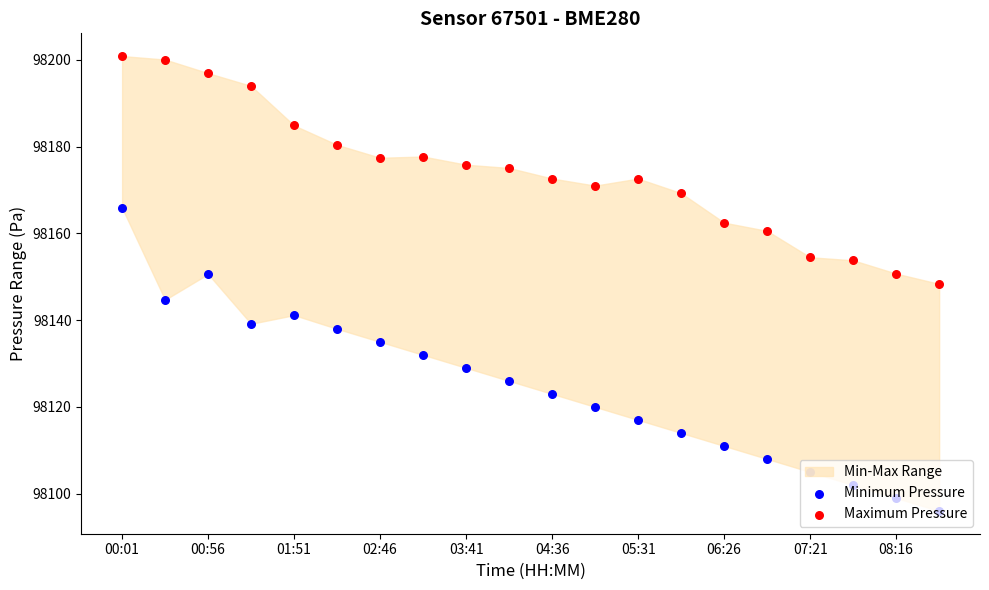

Which series reaches the minimum Y coordinate?

Minimum Pressure